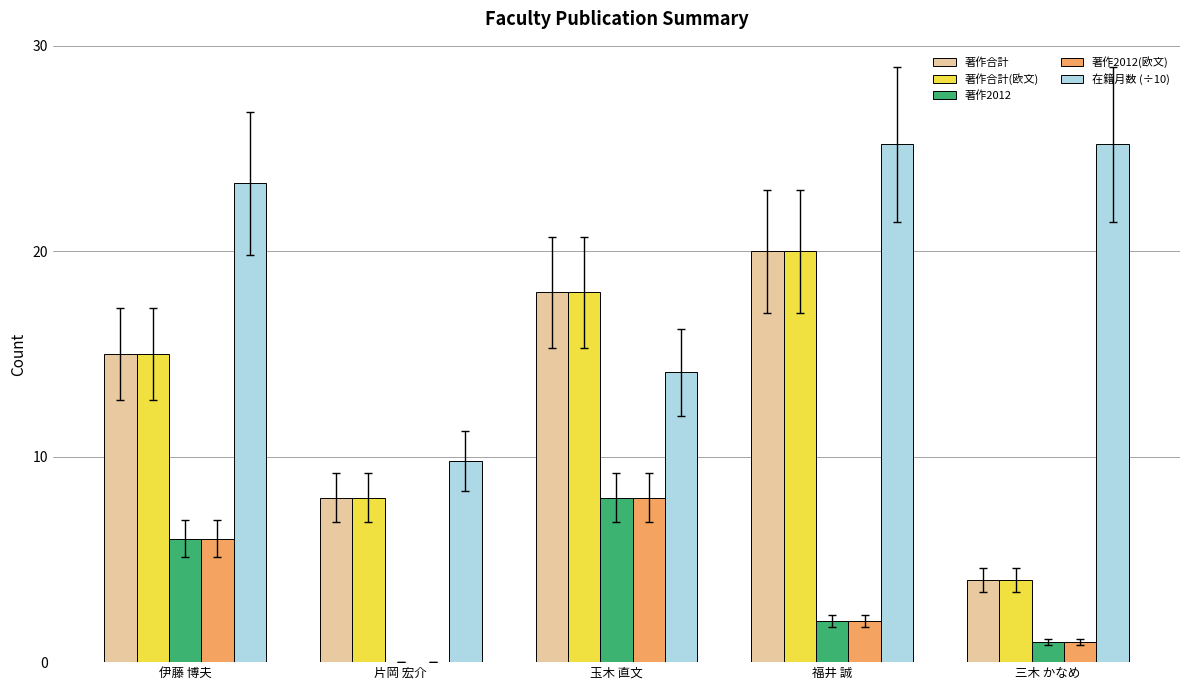

What is the sum of the 在籍月数 (÷10) values at 片岡 宏介 and 三木 かなめ?

35.0